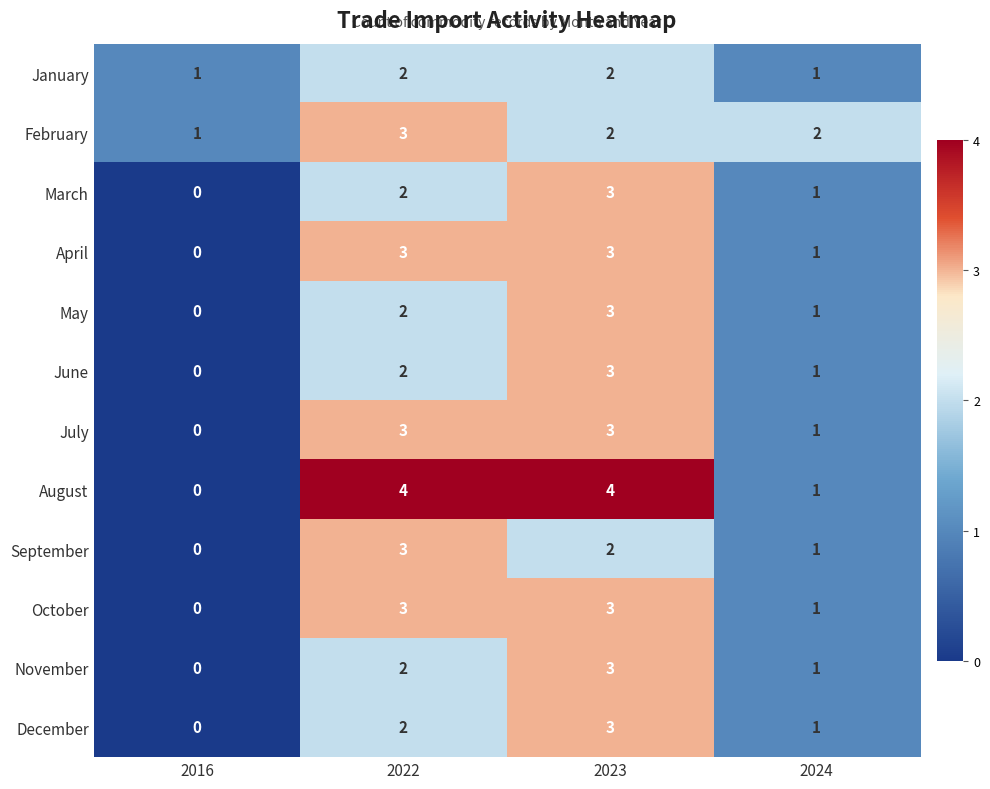

What is the sum of all July values?

7